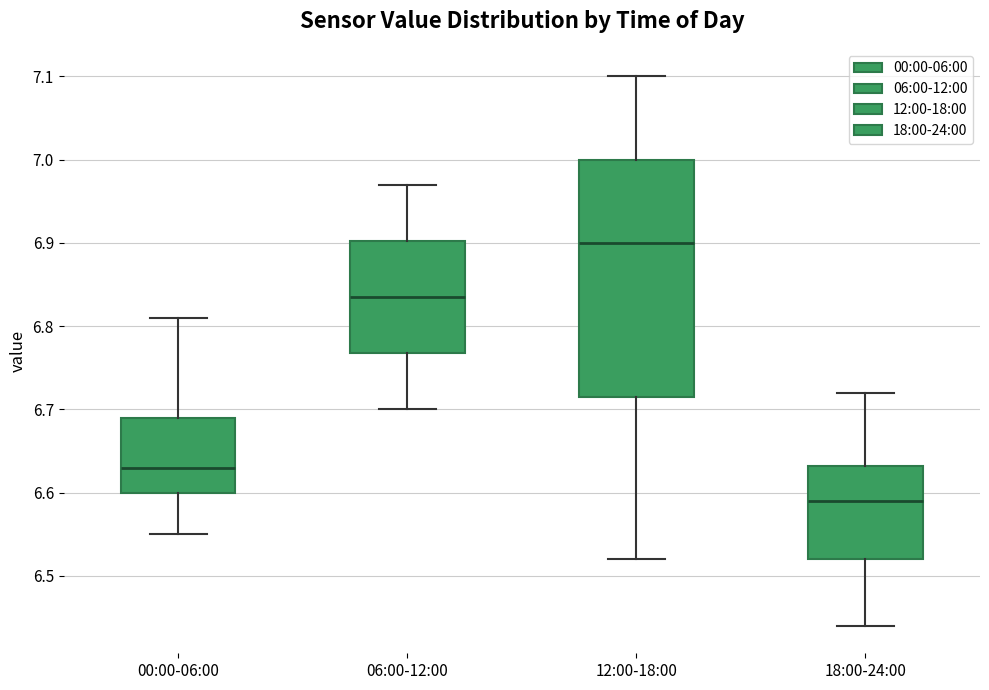

Which box has the lowest median line?

18:00-24:00